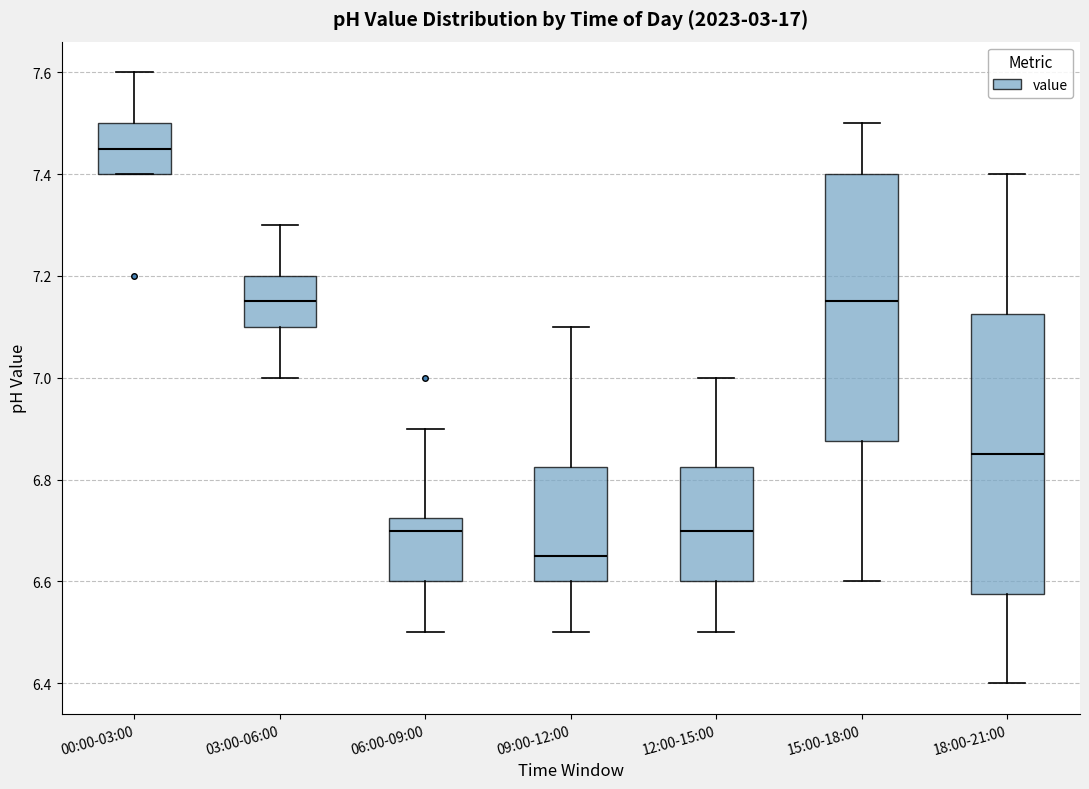

Where is the lower edge of the box for 03:00-06:00 on the y-axis? The values are not printed on the chart, so give them approximately, as read against the axis.

7.10